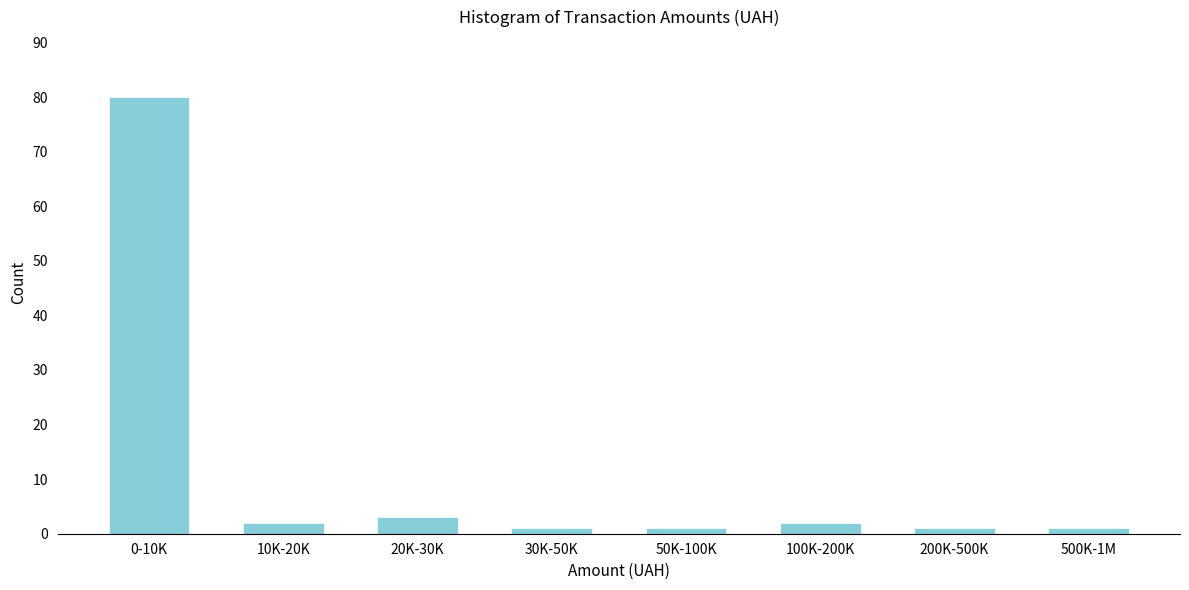

Reading left to right, list all the values displayed in this chart.

80	2	3	1	1	2	1	1